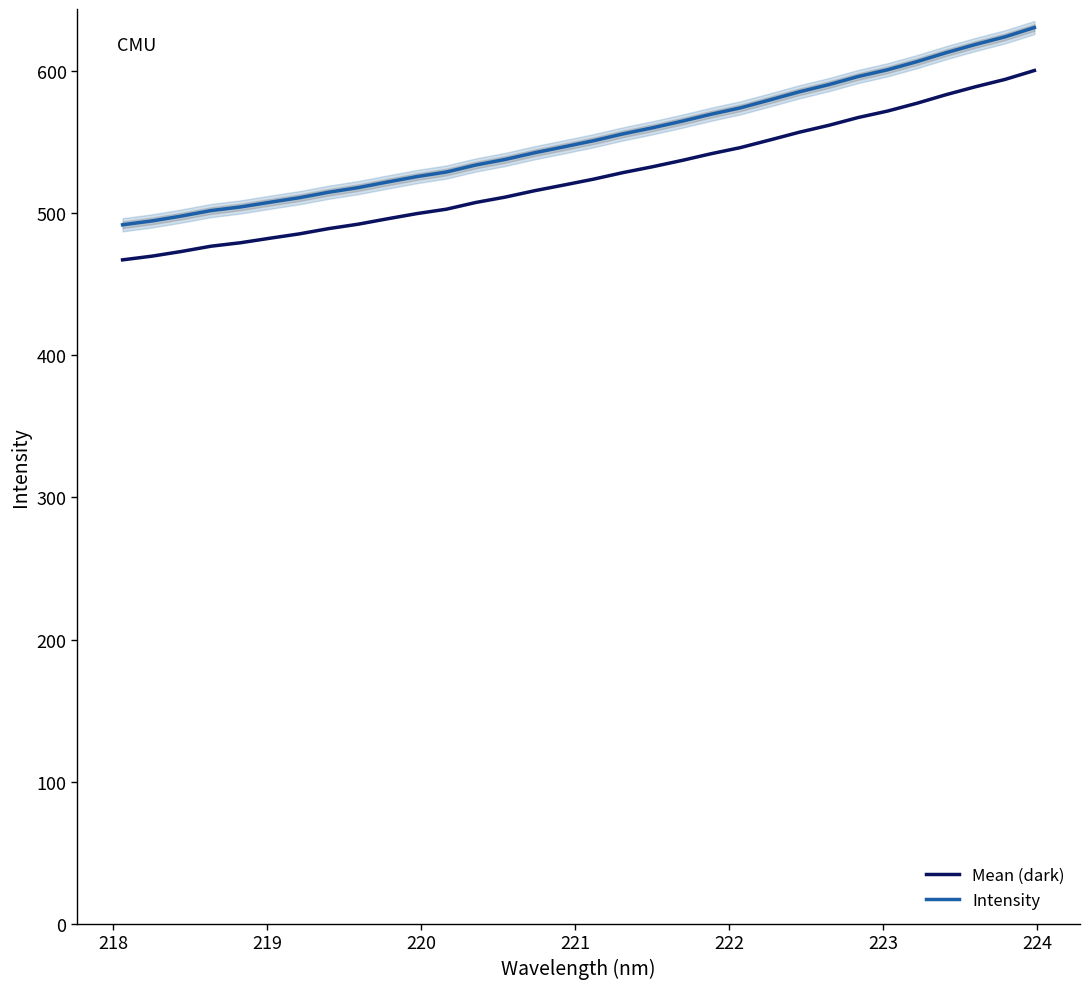

True or false: Mean (dark) and Intensity cross at least once.

False